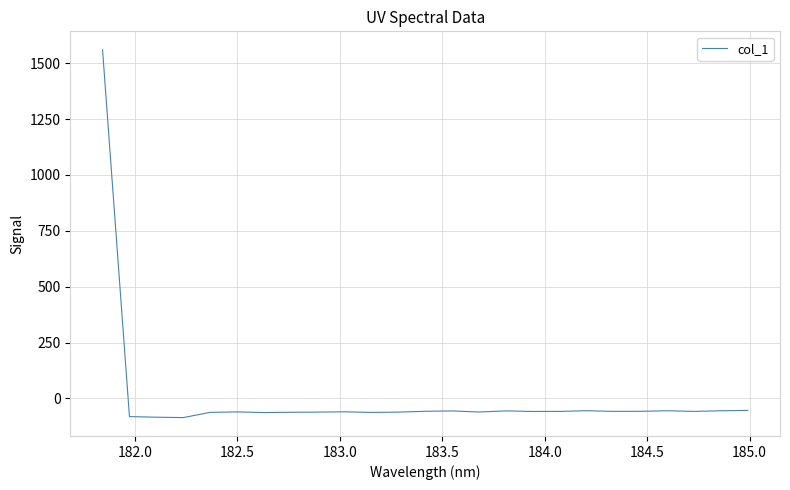

What is the maximum value shown in the chart?

1560.2